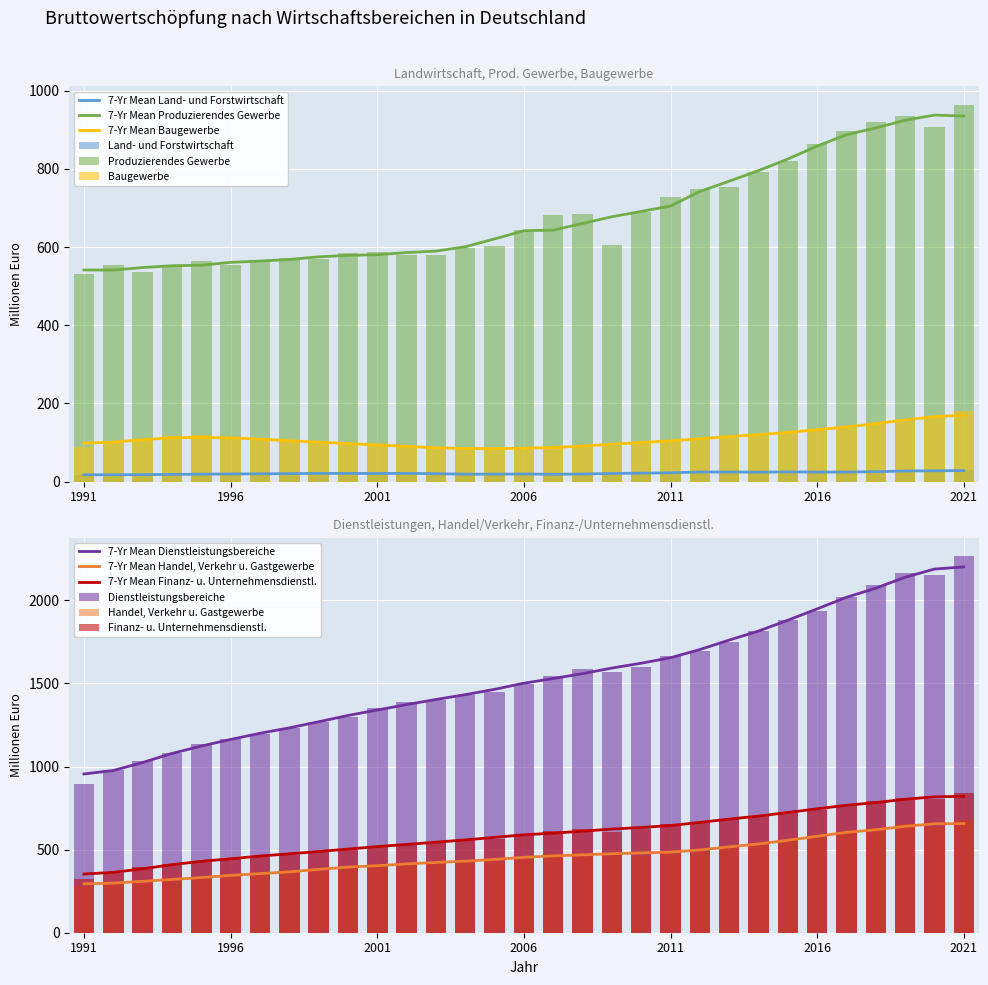

The value of Handel, Verkehr u. Gastgewerbe at 2008 is 158.0. True or false?

False